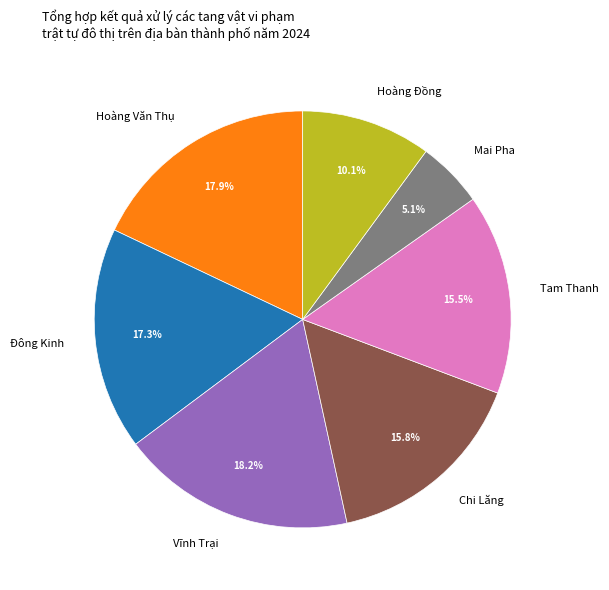

True or false: Mai Pha accounts for 1% of the total.

False